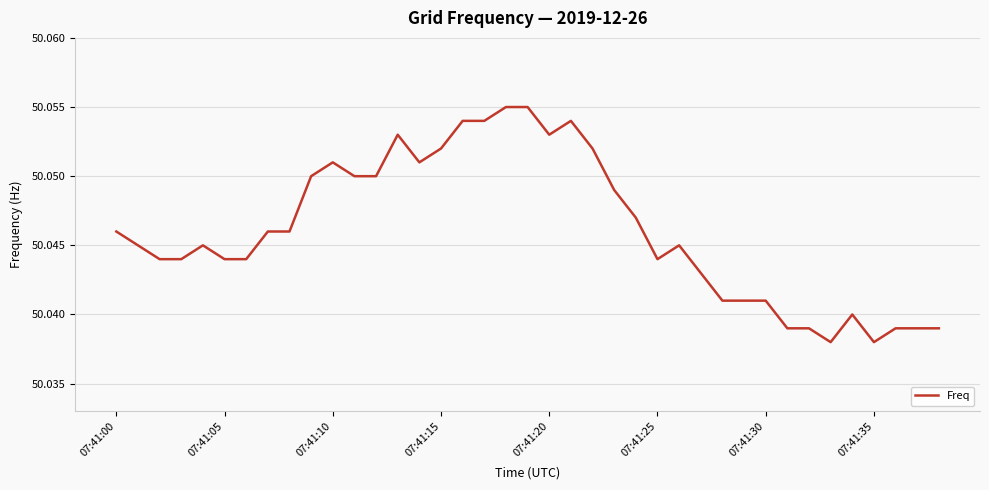

Does the chart display data point markers on the line(s)?

No